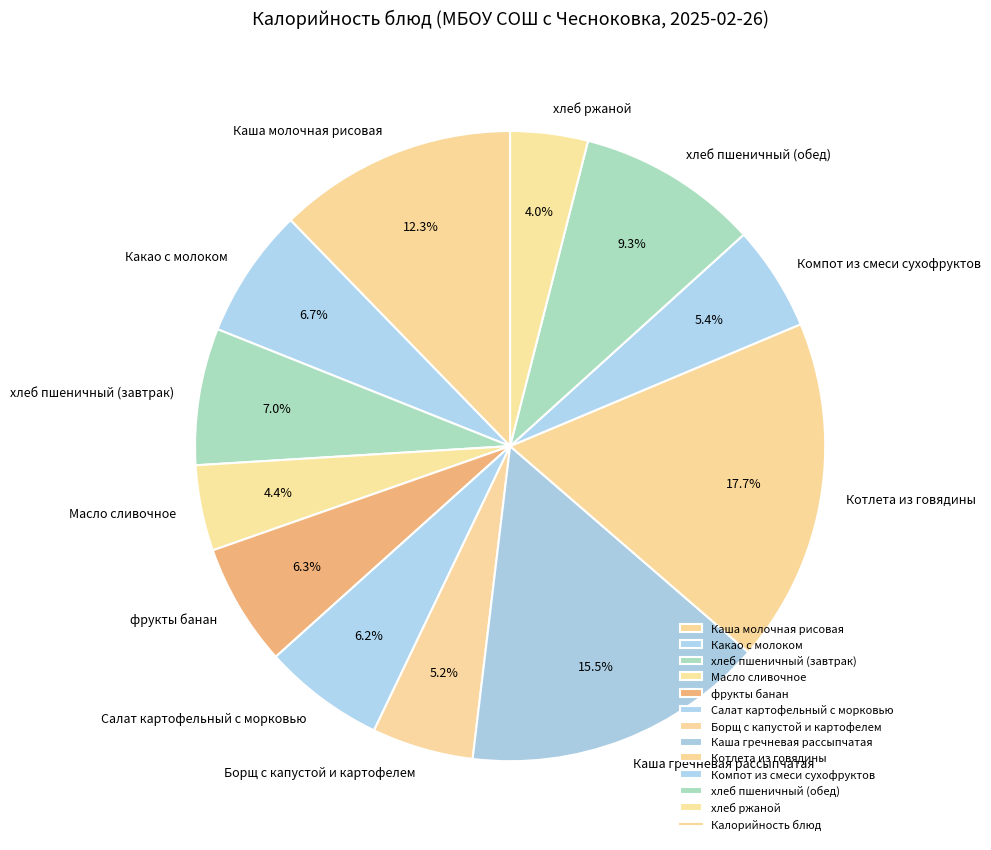

Approximately how many times larger is the value at Котлета из говядины compared to Борщ с капустой и картофелем?

3.4